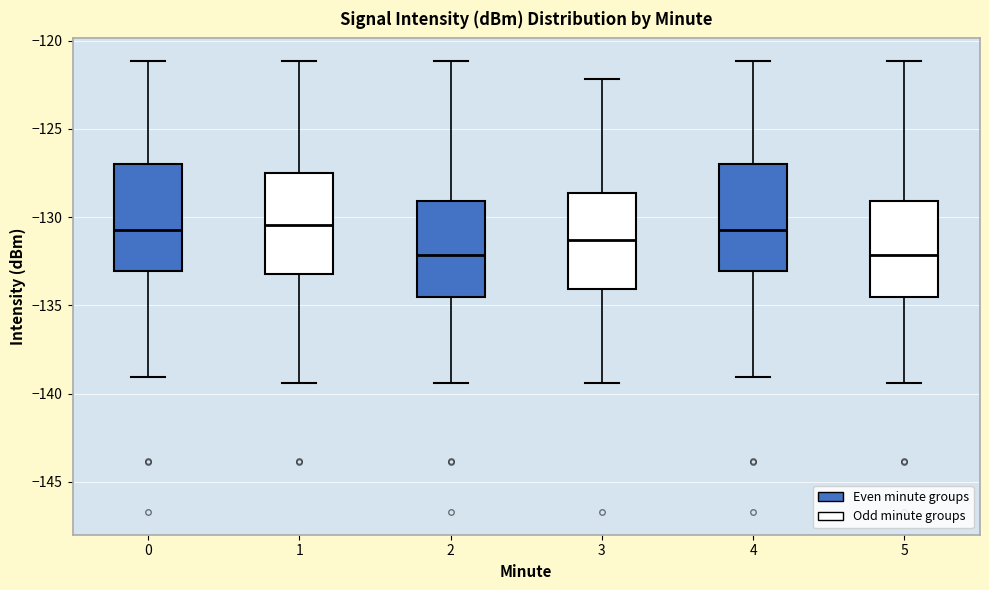

Reading left to right, transcribe this box plot: for each box, give where its median line is, the range the box spans, and where its two whiskers end, as read against the y-axis. The values are not printed on the chart, so give them approximately, as read against the axis.

0: median -130.5, box -133.0 to -127.0, whiskers -139.0 to -121.0
1: median -130.5, box -133.0 to -127.5, whiskers -139.5 to -121.0
2: median -132.0, box -134.5 to -129.0, whiskers -139.5 to -121.0
3: median -131.5, box -134.0 to -128.5, whiskers -139.5 to -122.0
4: median -130.5, box -133.0 to -127.0, whiskers -139.0 to -121.0
5: median -132.0, box -134.5 to -129.0, whiskers -139.5 to -121.0